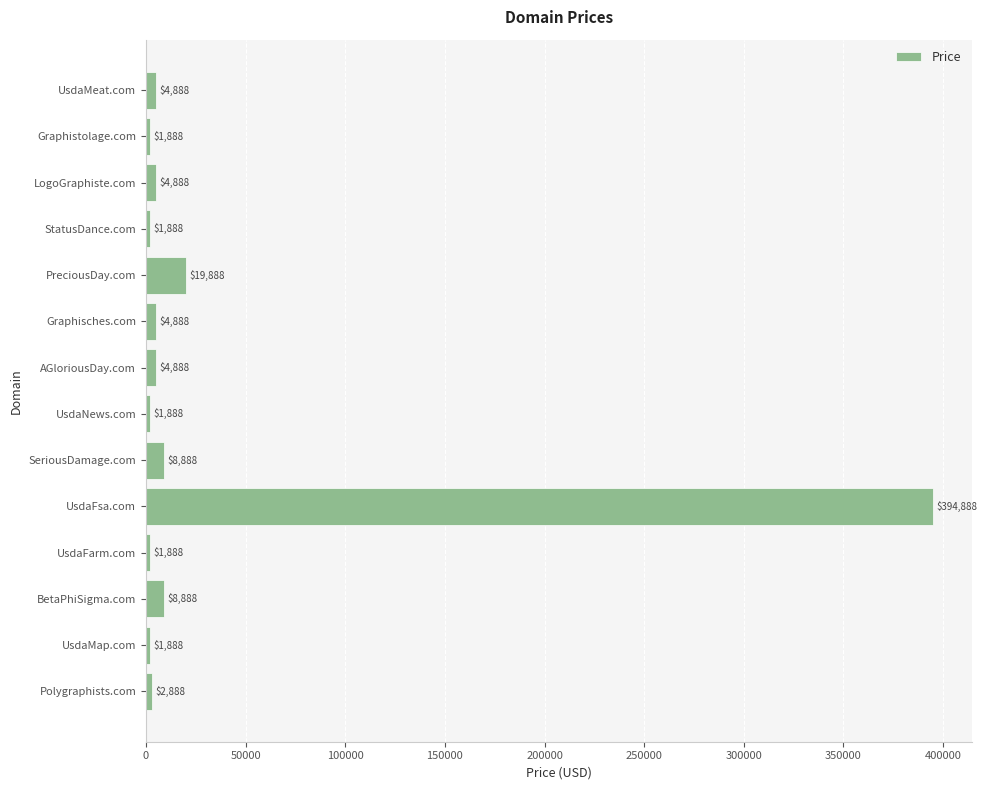

Reading bottom to top, what are all the values shown in this chart?

2888	1888	8888	1888	394888	8888	1888	4888	4888	19888	1888	4888	1888	4888